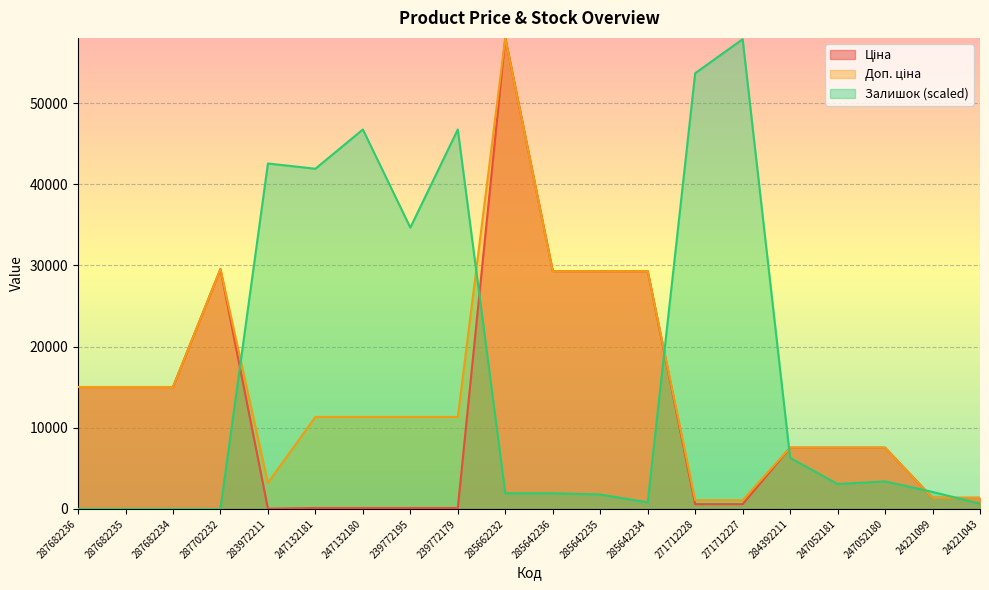

True or false: Залишок and Доп. ціна intersect in this chart.

True